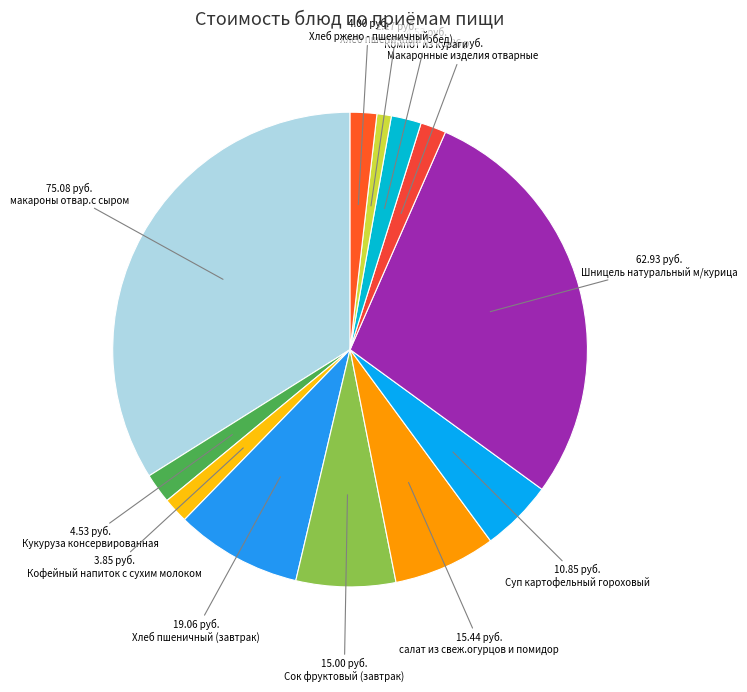

Is there any slice that represents more than half of the pie?

No